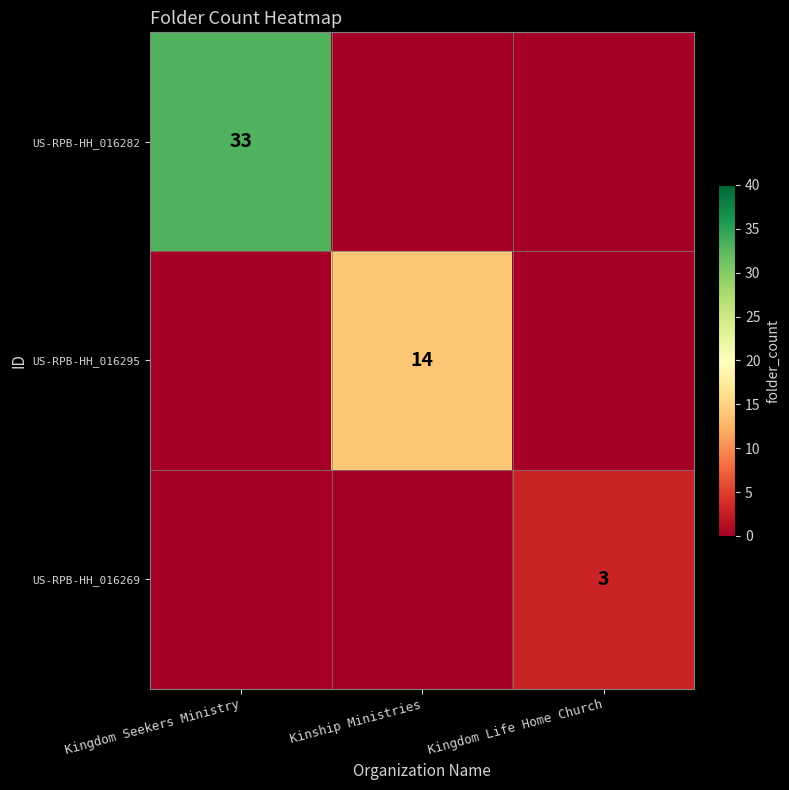

Is it true that US-RPB-HH_016269 equals 3 at Kingdom Life Home Church?

True